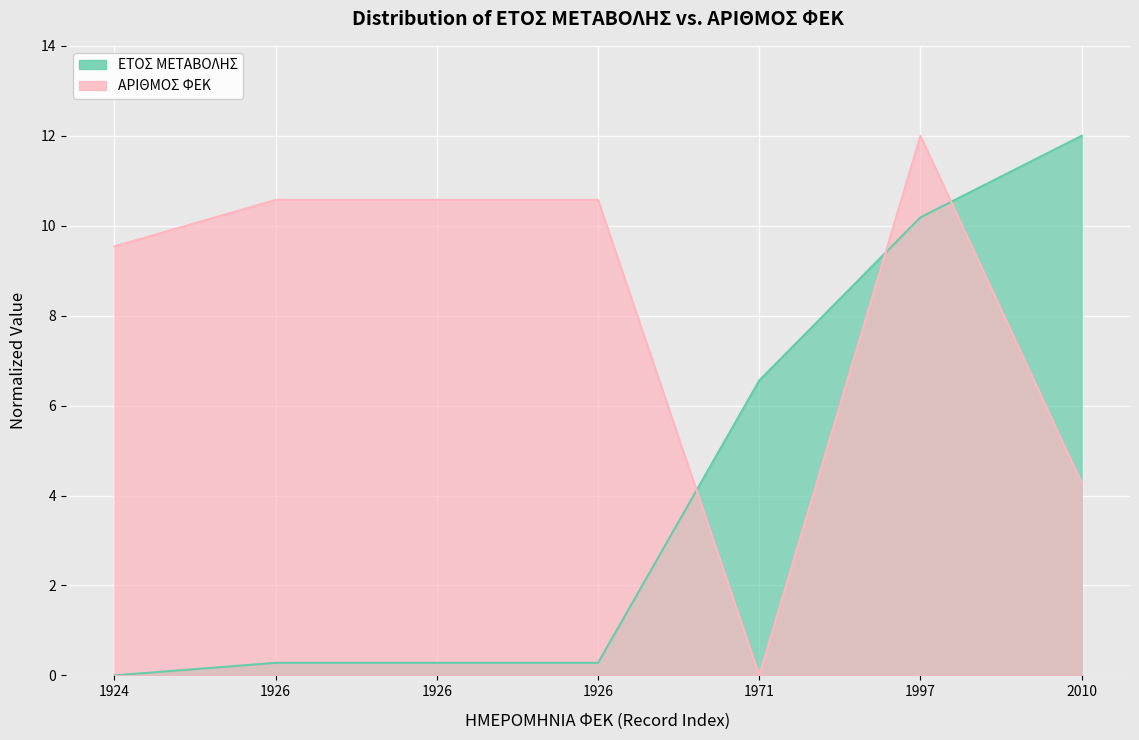

Between 1926 and 1926, which is larger?

1926